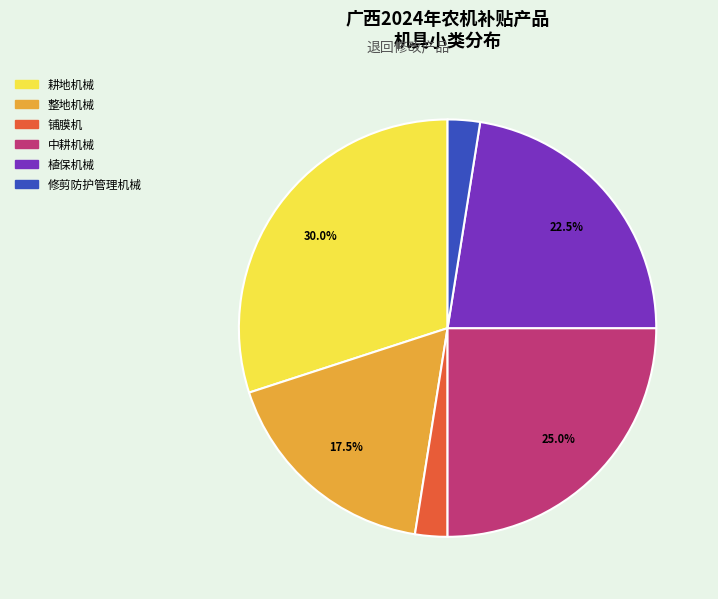

Which slice is the largest?

耕地机械